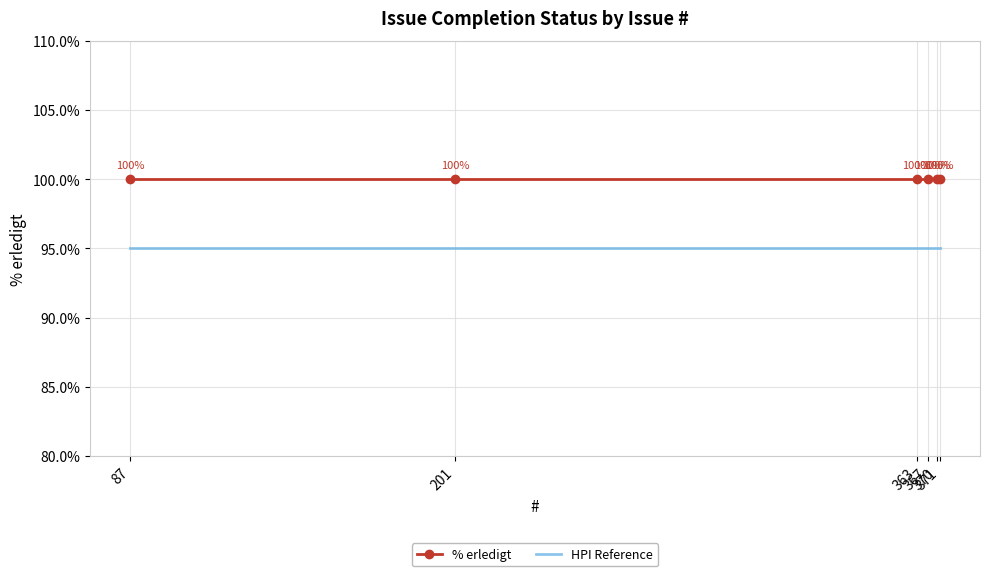

List the series in order of their peak value, highest first.

% erledigt, HPI Reference